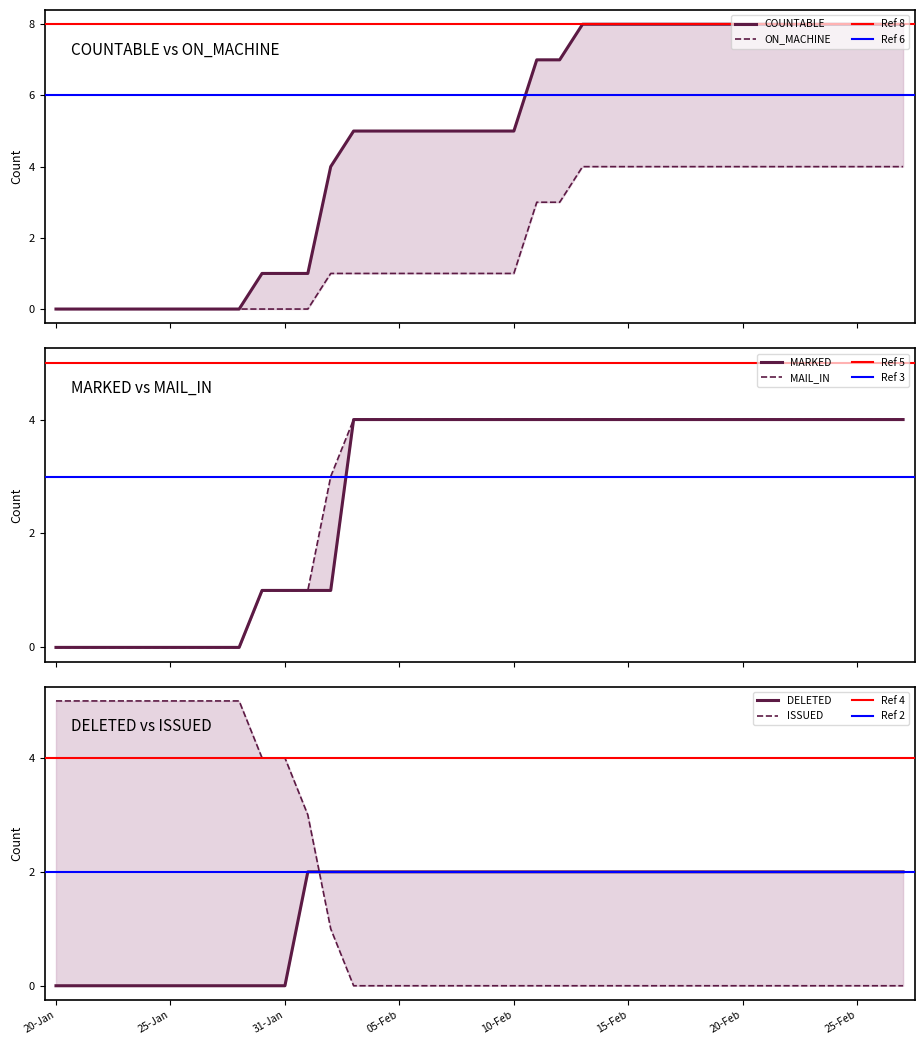

What is the difference between the second highest and second lowest values in the MAIL_IN series?

4